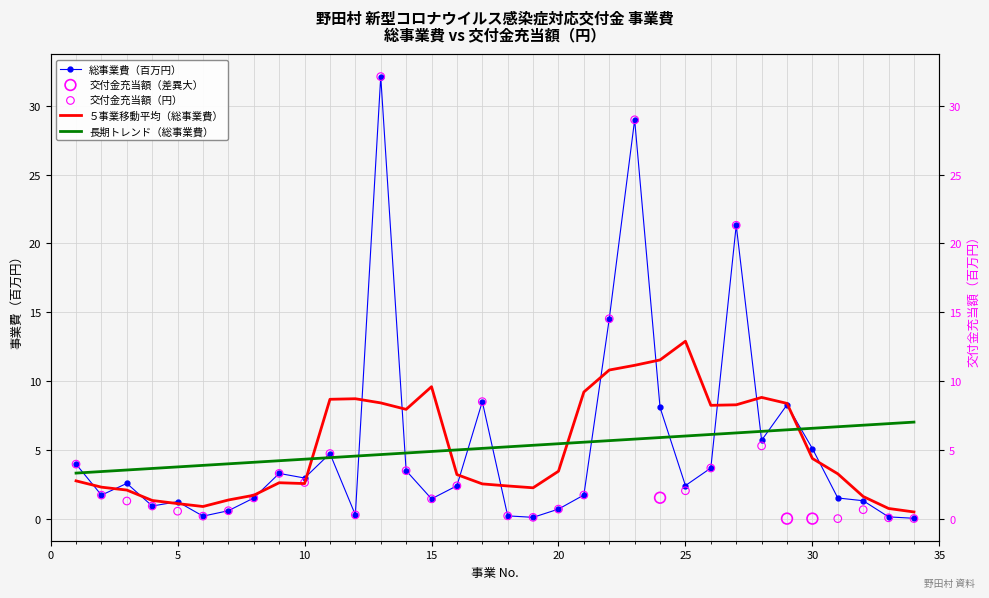

Which has a higher value, 4 or 22?

22